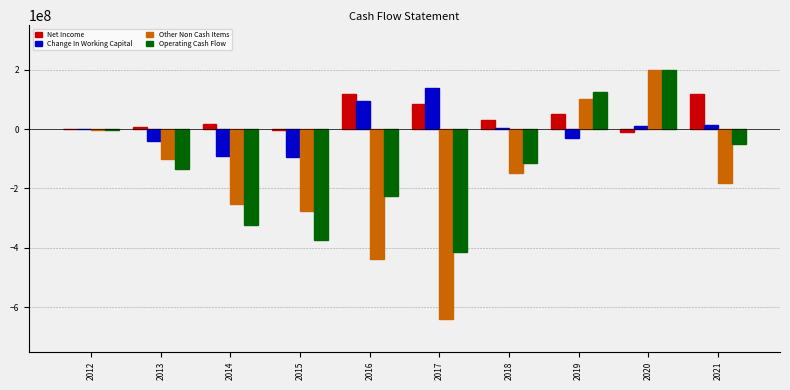

At which label does Net Income first exceed 31310000?

2016